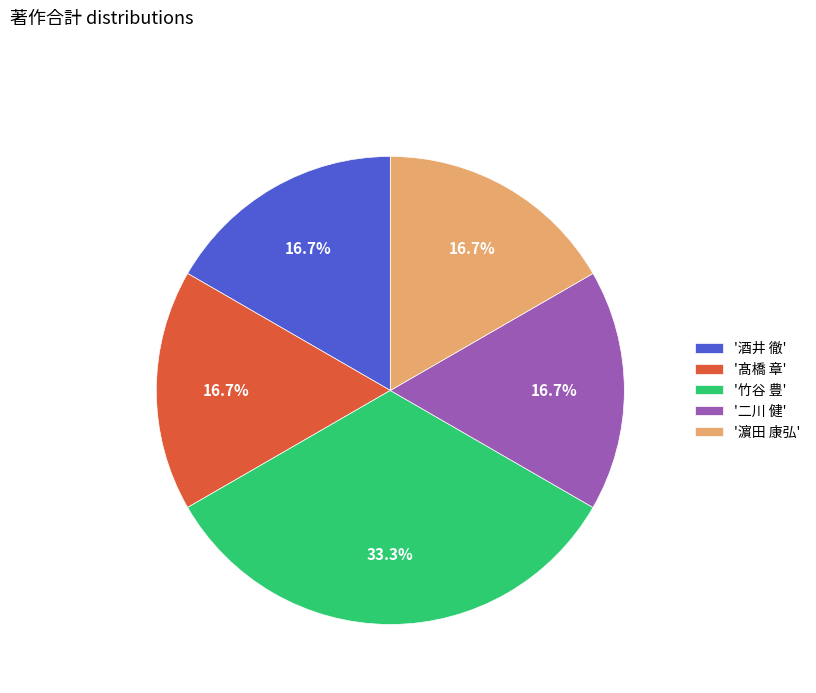

What percentage do '竹谷 豊' and '濵田 康弘' together represent?

50.0%